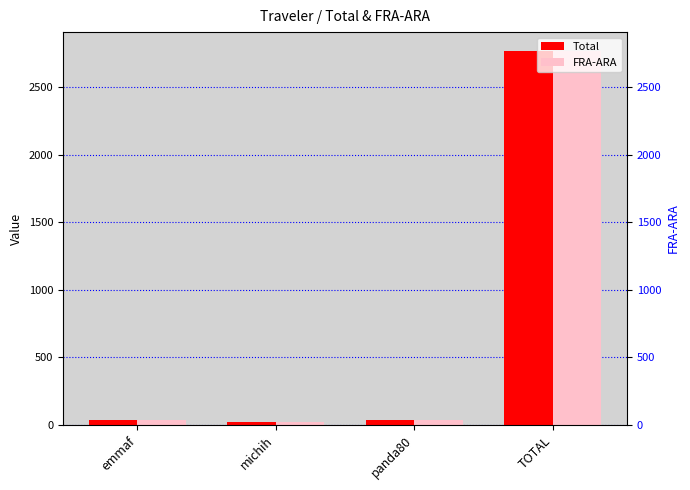

The Total series shows 54.5 at panda80. True or false?

False